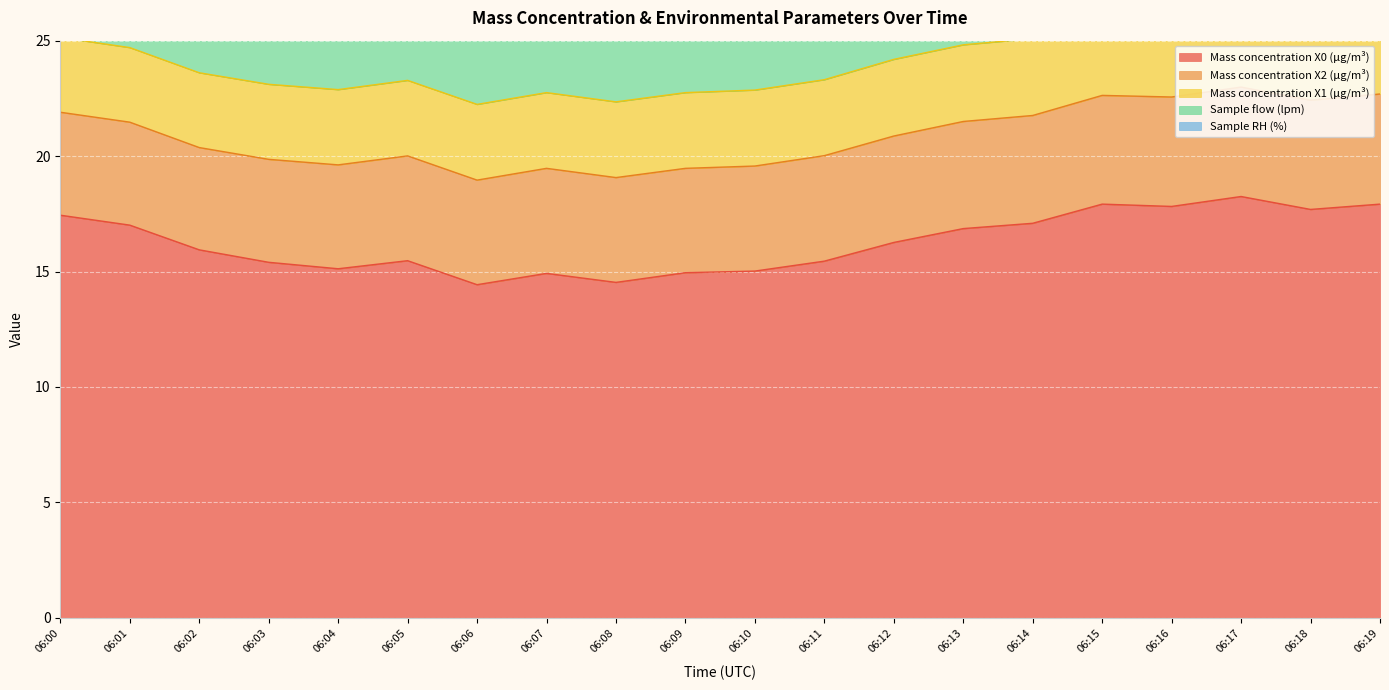

What is the sum of all Mass concentration X2 (μg/m³) values?

91.7